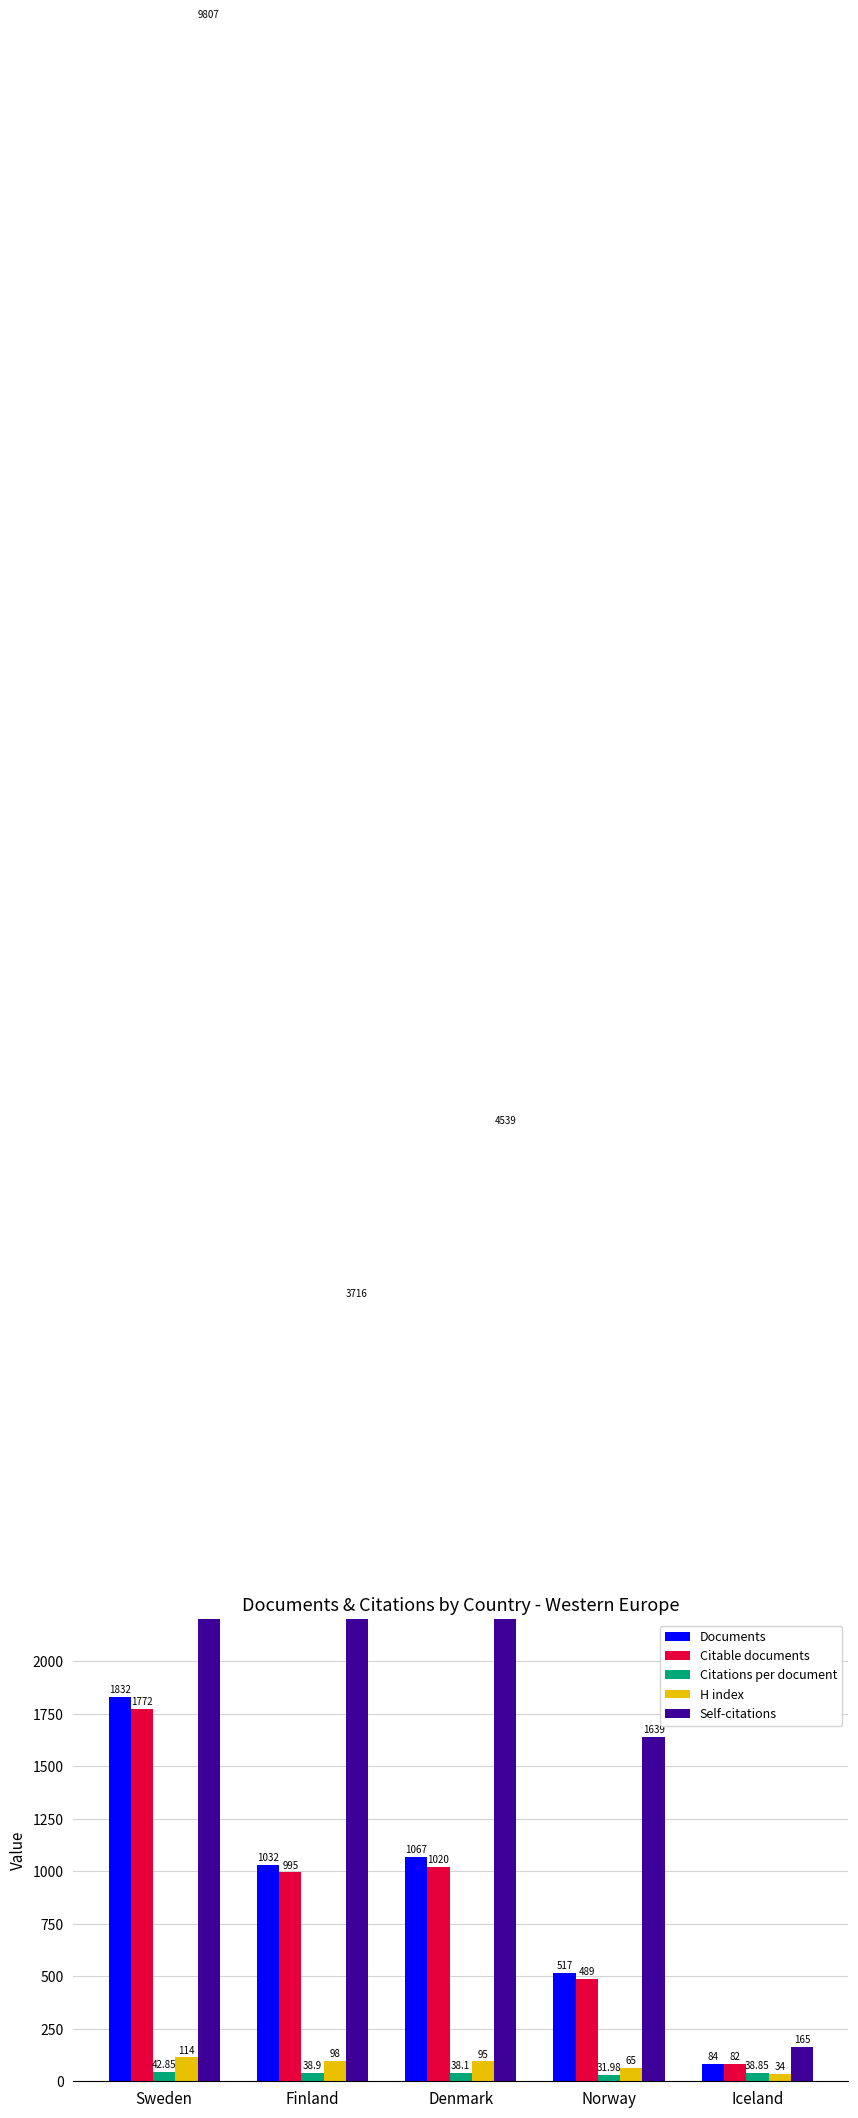

What is the difference between the highest and lowest values at Sweden?

9764.1